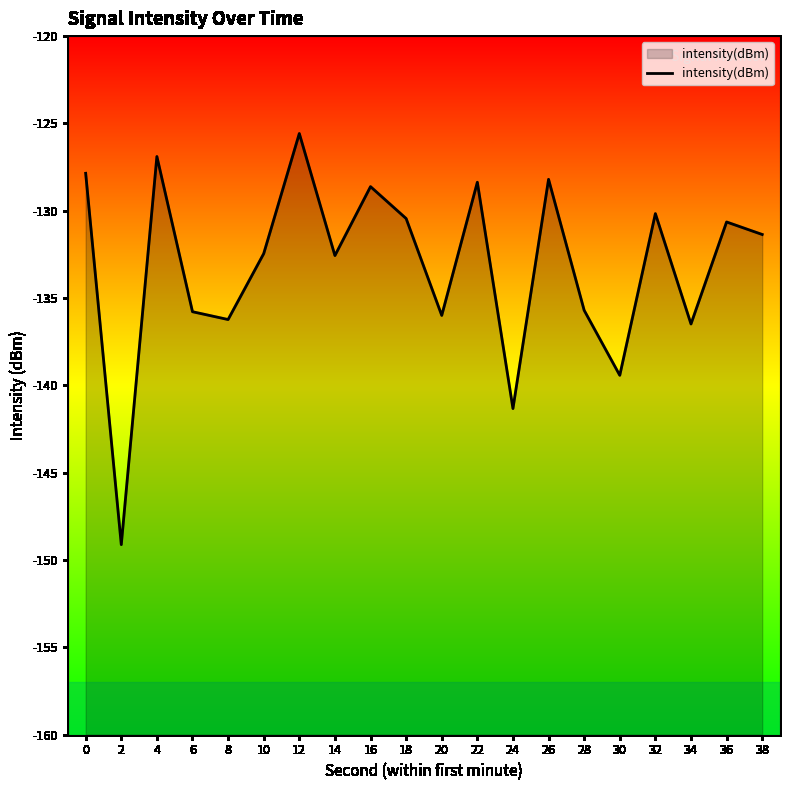

Which label corresponds to the smallest value in the chart?

2